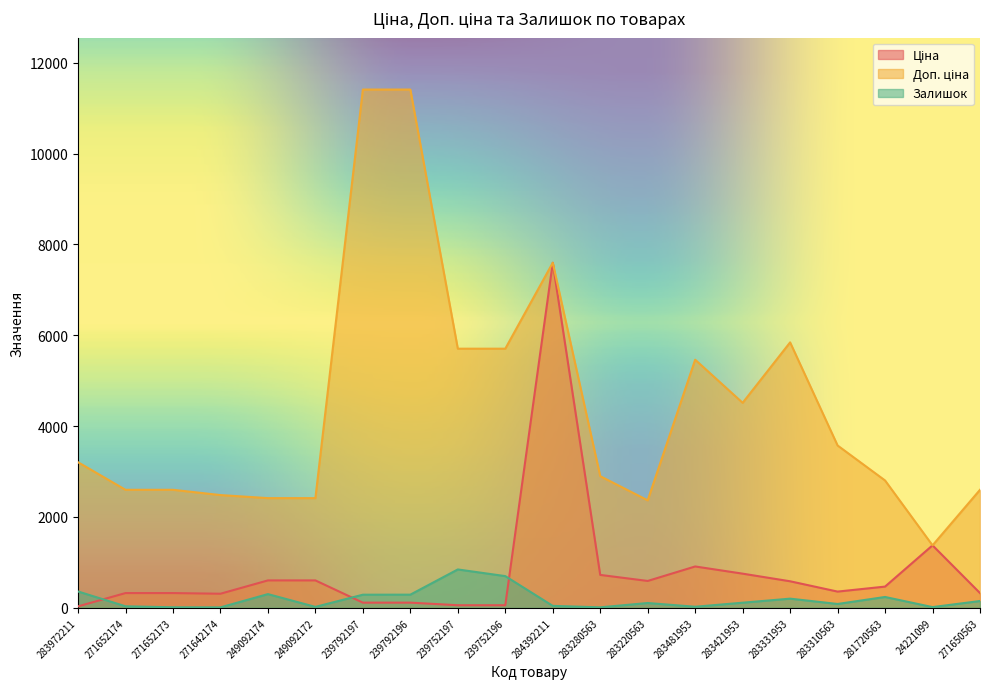

Reading left to right, transcribe all the data shown in this chart.

Ціна: 32.0	324.8	324.8	310.3	603.7	603.7	114.1	114.1	57.0	57.0	7596.5	724.5	591.6	910.4	752.2	584.4	357.4	467.3	1375.4	324.8
Доп. ціна: 3205.0	2598.3	2598.3	2482.4	2414.8	2414.8	11410.0	11410.0	5705.0	5705.0	7596.5	2897.8	2366.5	5462.3	4513.3	5843.9	3573.9	2803.6	1375.0	2598.3
Залишок: 360.0	34.0	12.0	10.0	302.0	21.0	289.0	290.0	845.0	698.0	43.0	11.0	106.0	24.0	113.0	202.0	85.0	239.0	16.0	150.0